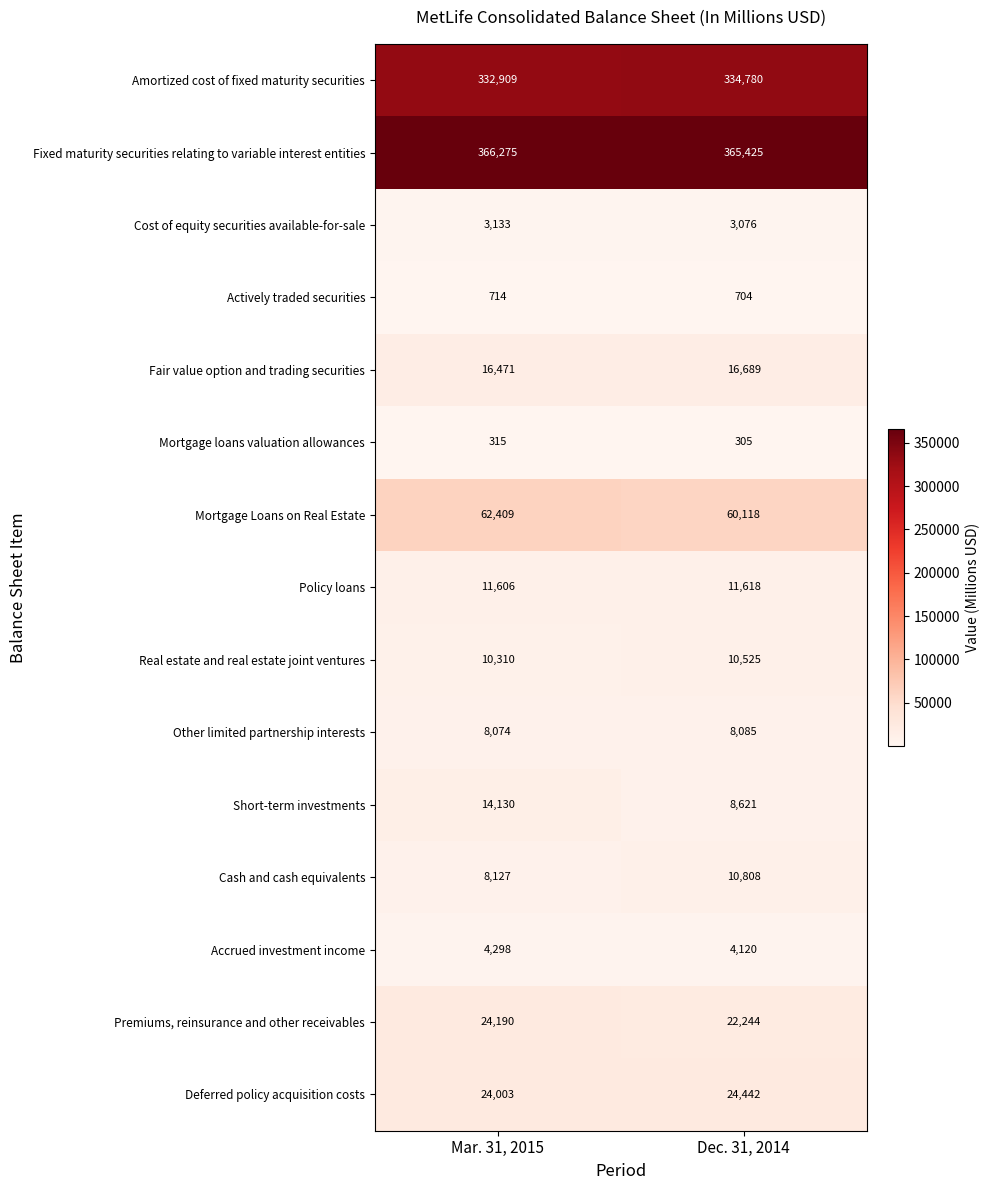

The Amortized cost of fixed maturity securities series shows 334780 at Dec. 31, 2014. True or false?

True